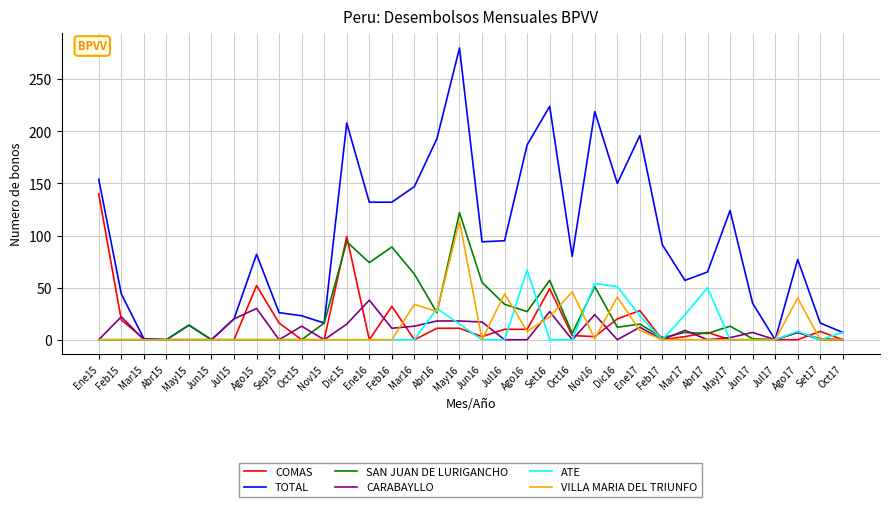

At which category is the sum across all series the highest?

May16